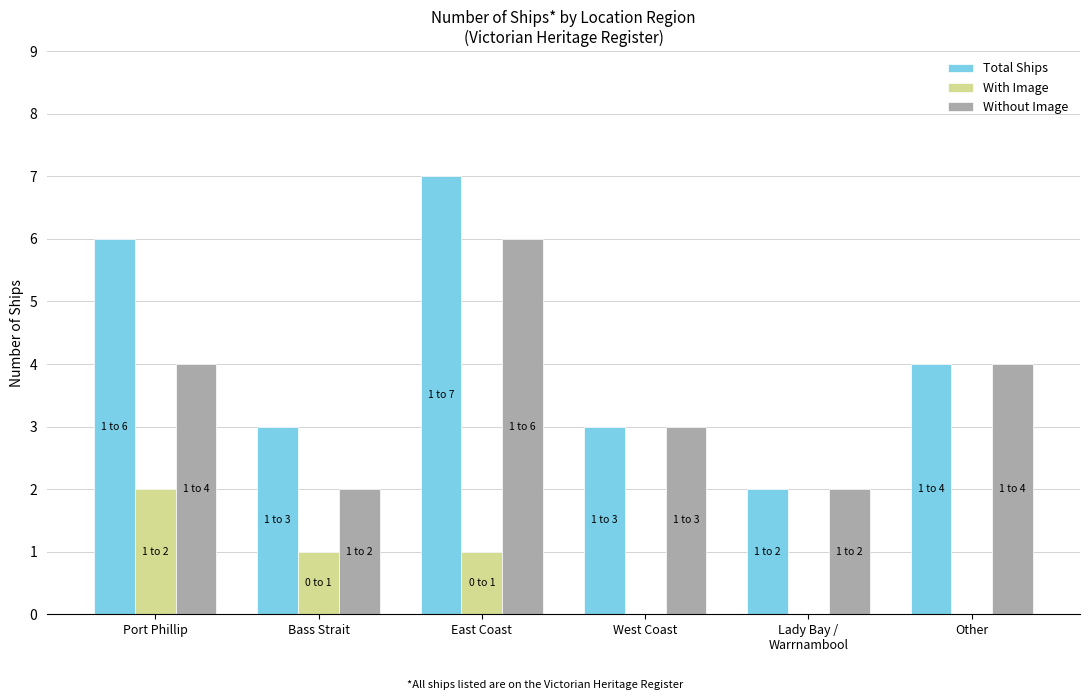

What is the total value across all series at Lady Bay /
Warrnambool?

4